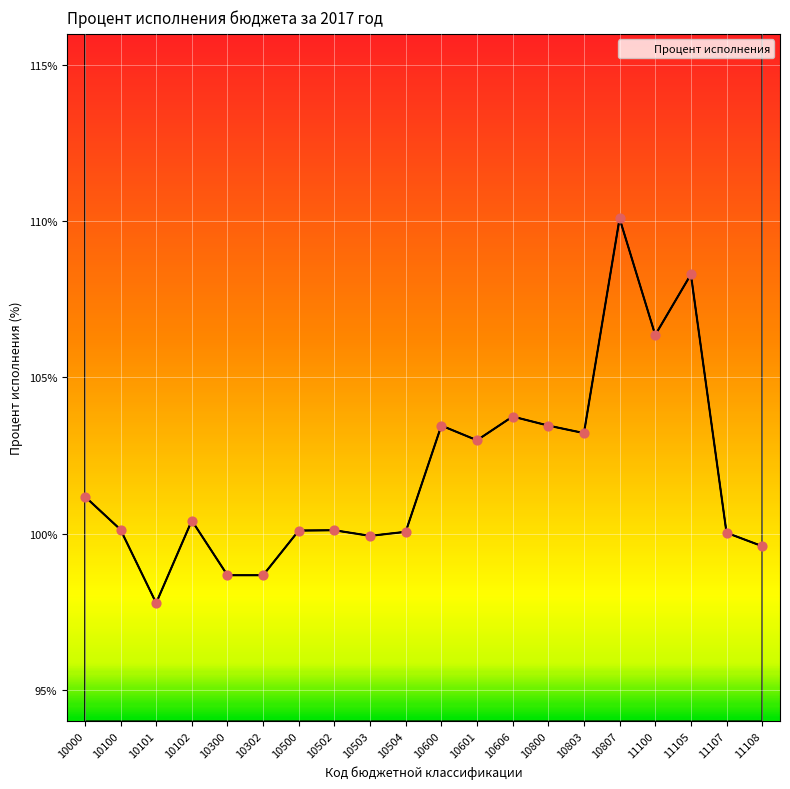

What is the change in value from 10101 to 10302?

+0.9